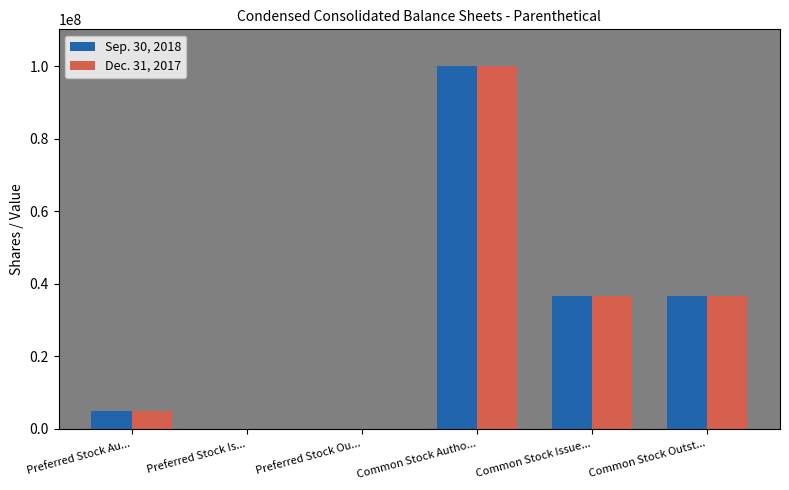

Reading left to right, transcribe all the data shown in this chart.

Sep. 30, 2018: Preferred Stock Au...=5000000	Preferred Stock Is...=0	Preferred Stock Ou...=0	Common Stock Autho...=100000000	Common Stock Issue...=36719854	Common Stock Outst...=36719854
Dec. 31, 2017: Preferred Stock Au...=5000000	Preferred Stock Is...=0	Preferred Stock Ou...=0	Common Stock Autho...=100000000	Common Stock Issue...=36719854	Common Stock Outst...=36719854